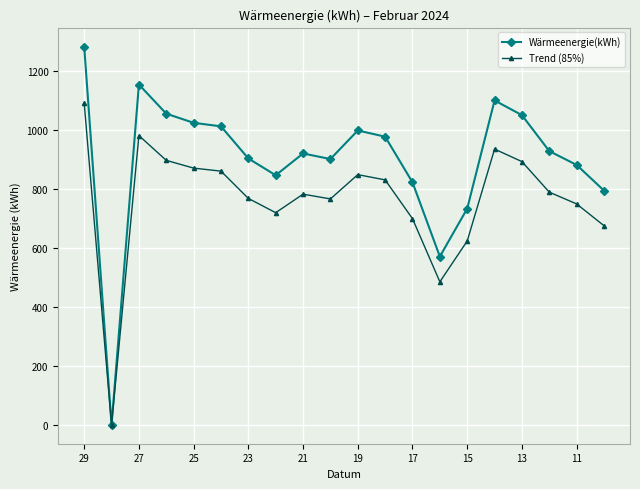

Which series has the widest spread of values?

Wärmeenergie(kWh)